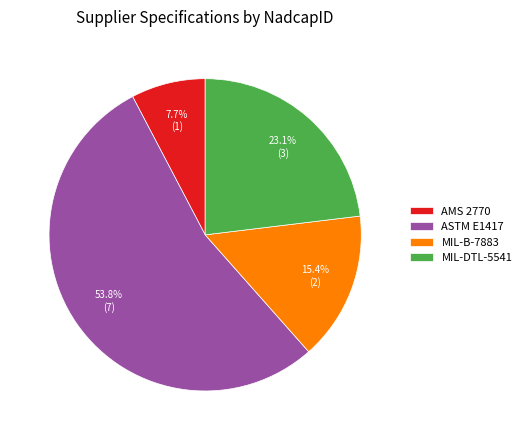

What percentage is the ASTM E1417 slice, to the nearest percent?

54%